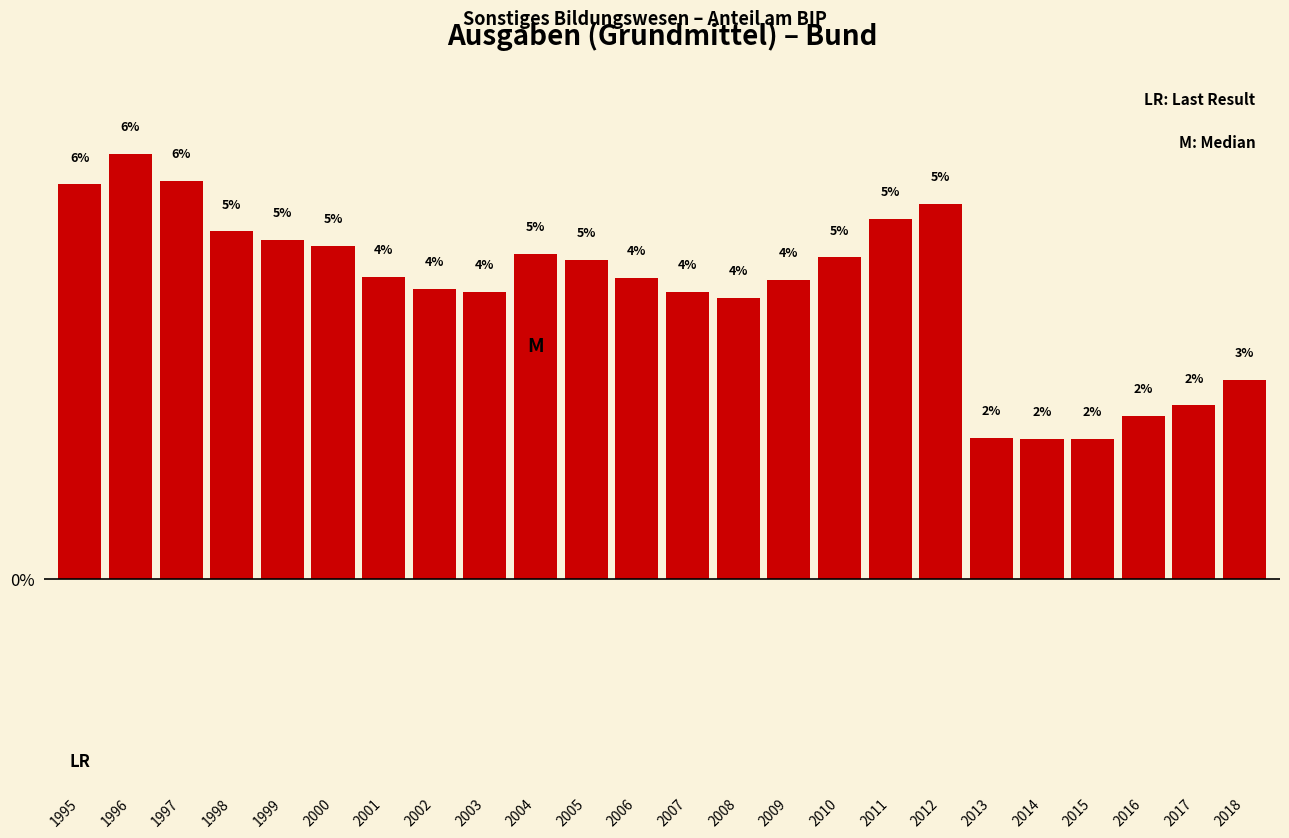

At which label does the data first exceed 4?

1995